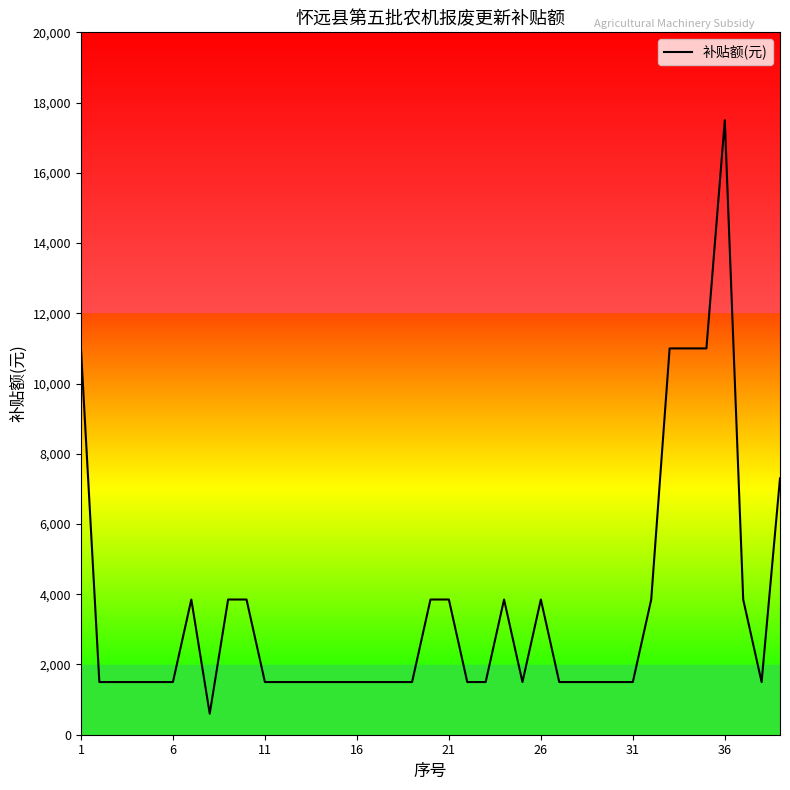

What is the maximum value shown in the chart?

17500